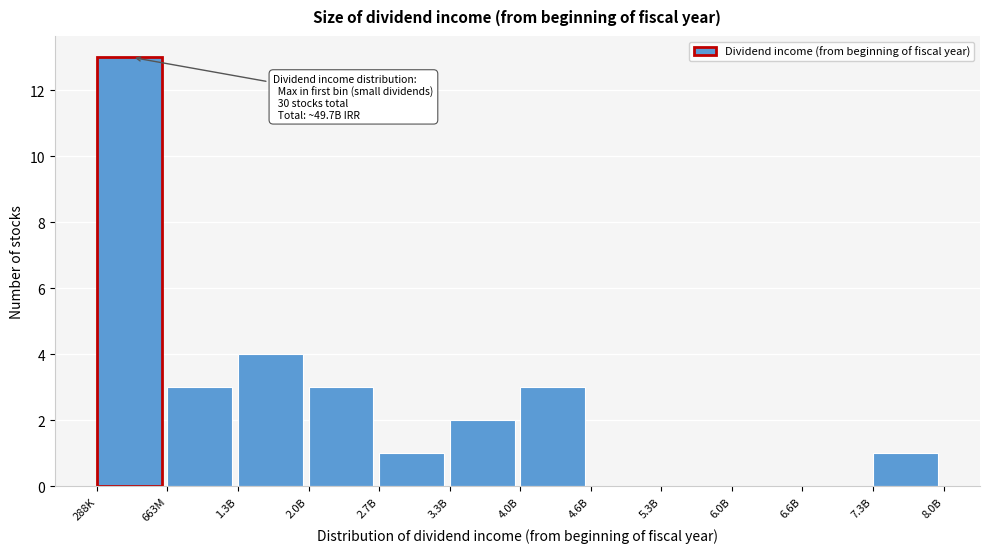

Reading left to right, extract all data points from this chart.

288K=13	663M=3	1.3B=4	2.0B=3	2.7B=1	3.3B=2	4.0B=3	4.6B=0	5.3B=0	6.0B=0	6.6B=0	7.3B=1